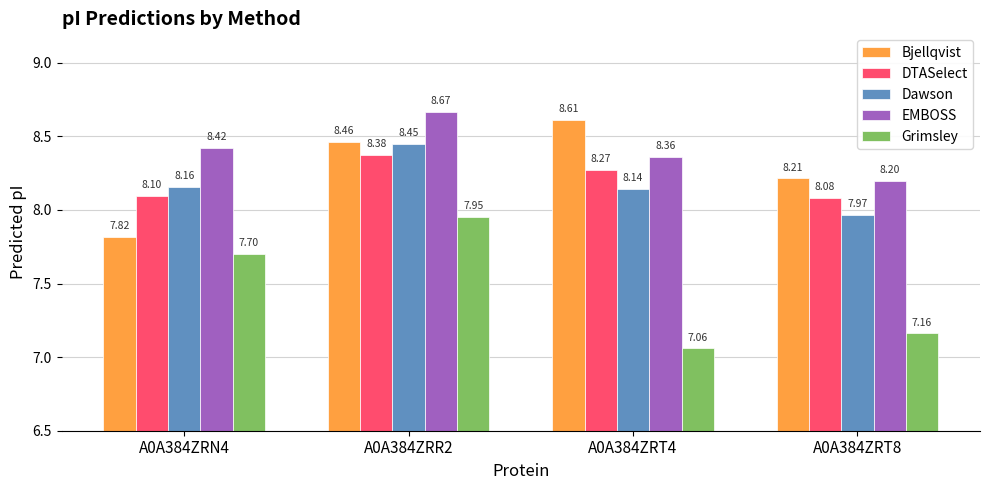

What are all the series names shown in the legend?

Bjellqvist, DTASelect, Dawson, EMBOSS, Grimsley